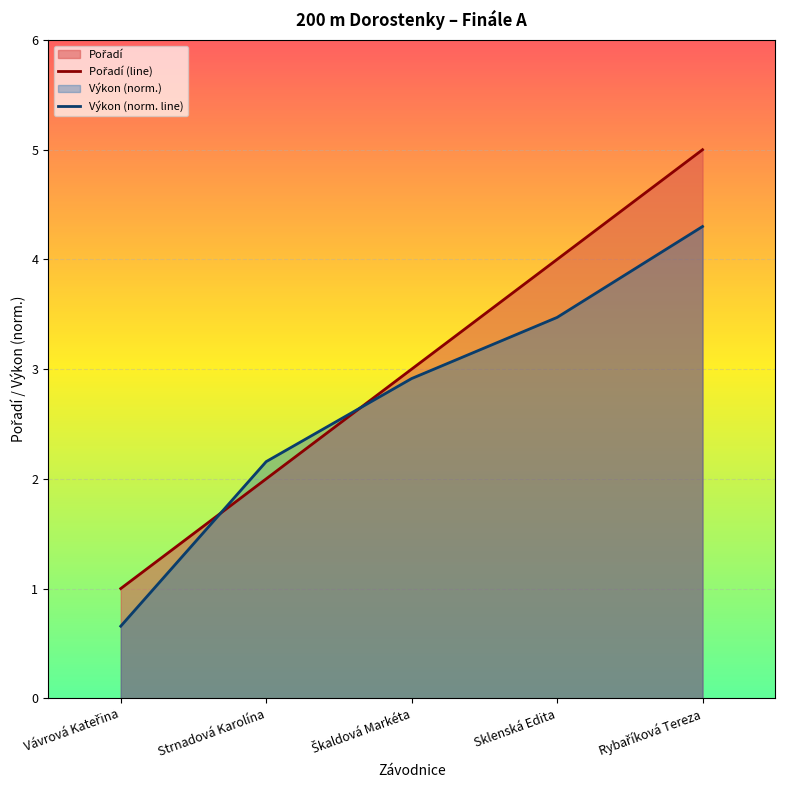

What is the difference between the maximum and minimum values in the Výkon (norm. line) series?

3.6